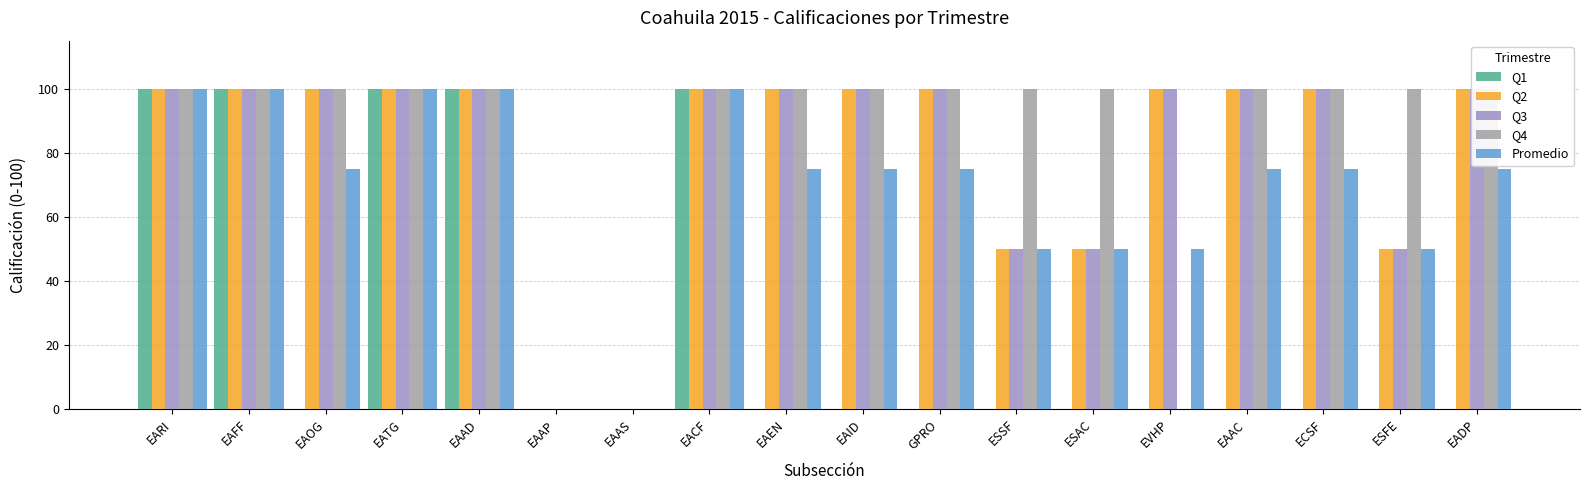

What is the maximum value for Q4?

100